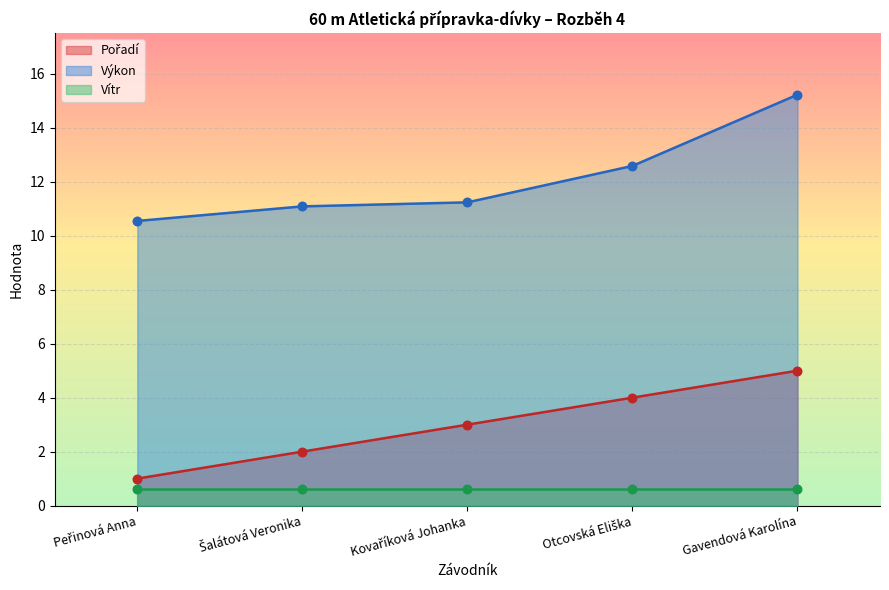

At which category is the sum across all series the highest?

Gavendová Karolína